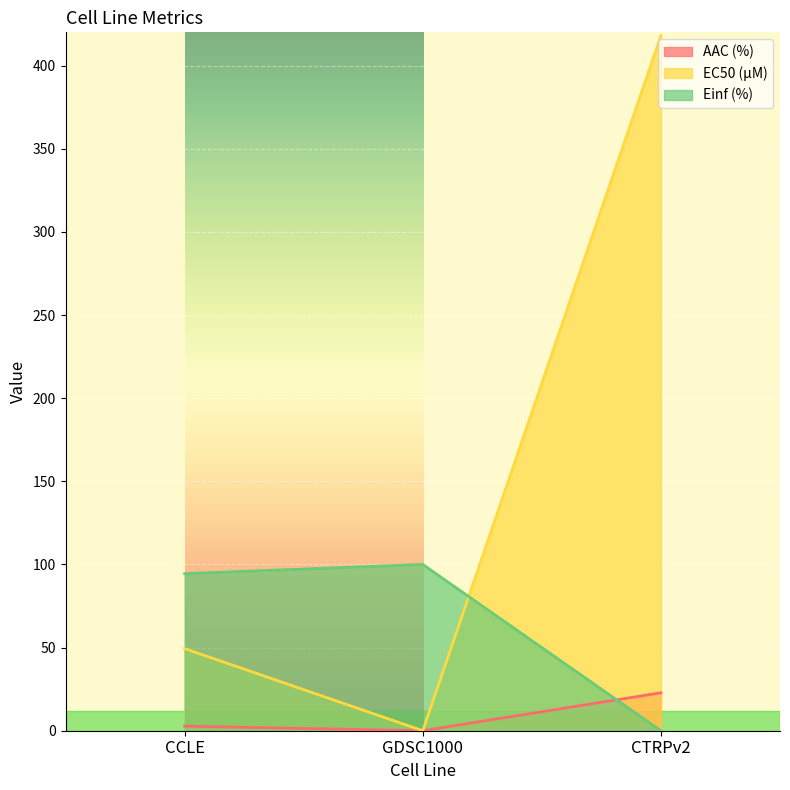

Reading right to left, list all the values displayed in this chart.

AAC (%): 22.8	0.0	2.8
EC50 (µM): 418.0	0.0	49.4
Einf (%): 0.0	100.0	94.5